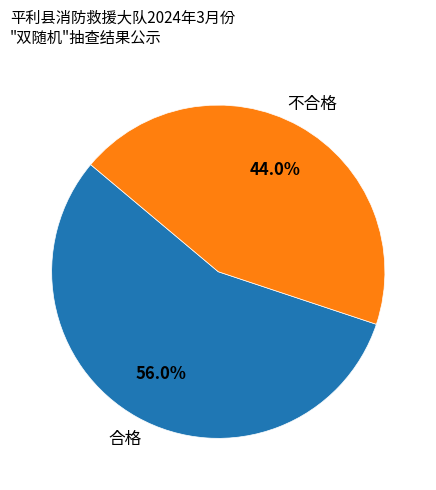

To the nearest percent, what percentage of the pie is 不合格?

44%